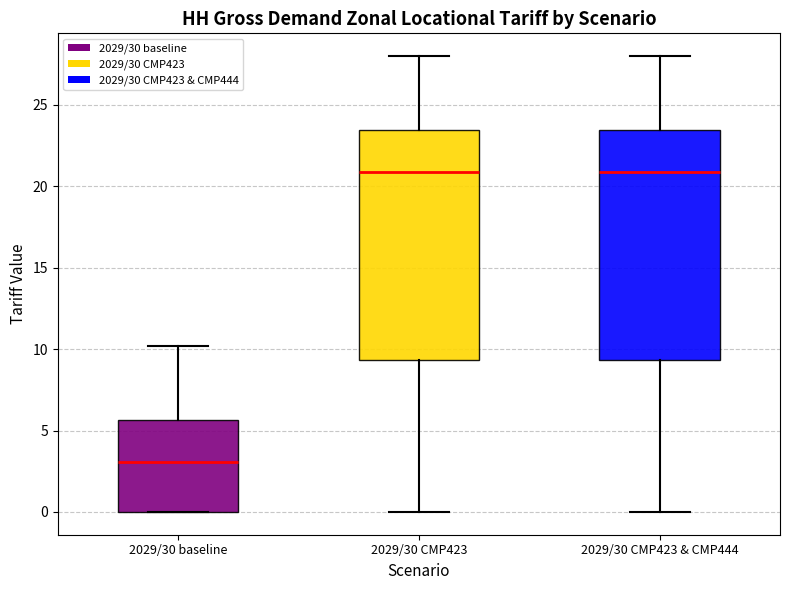

Where is the lower edge of the box for 2029/30 CMP423 on the y-axis? The values are not printed on the chart, so give them approximately, as read against the axis.

9.5